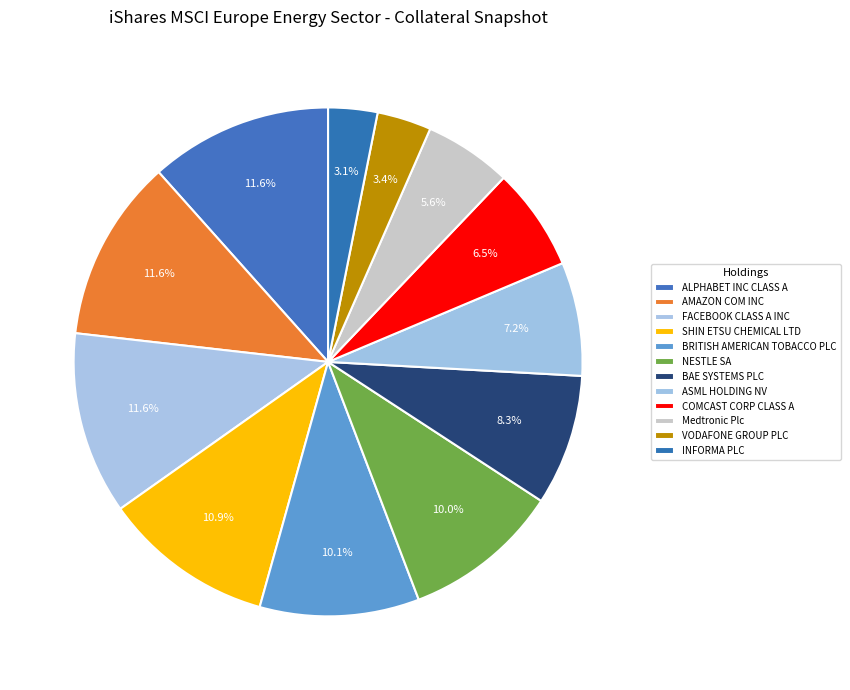

Between COMCAST CORP CLASS A and ASML HOLDING NV, which is larger?

ASML HOLDING NV